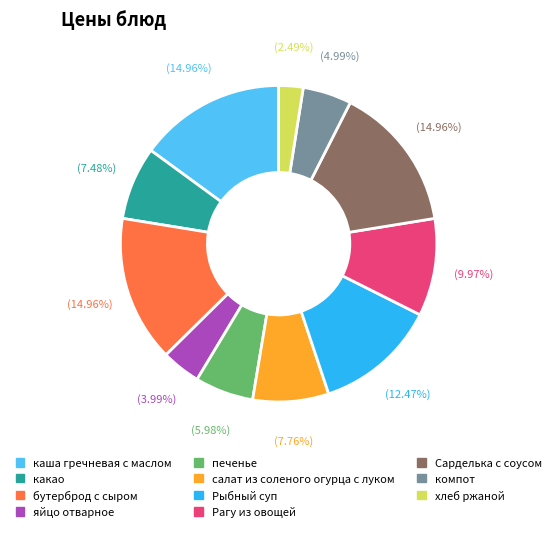

How much of the chart is everything except печенье?

94.0%